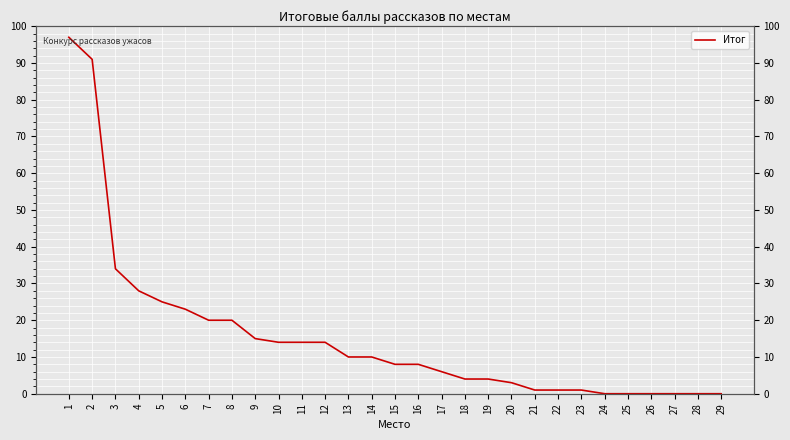

The chart shows a value of -36 at 26. True or false?

False